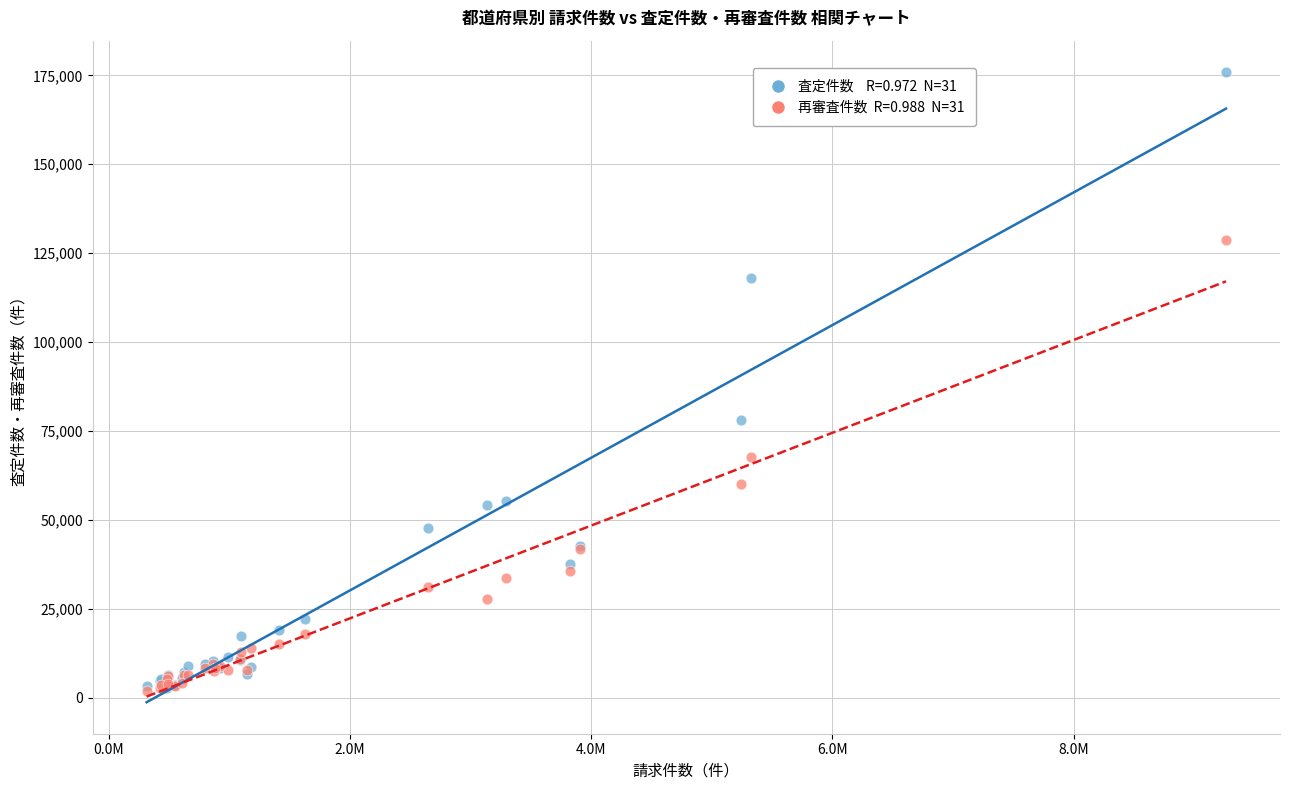

Across all series, what Y value is closest to 88978?

78123